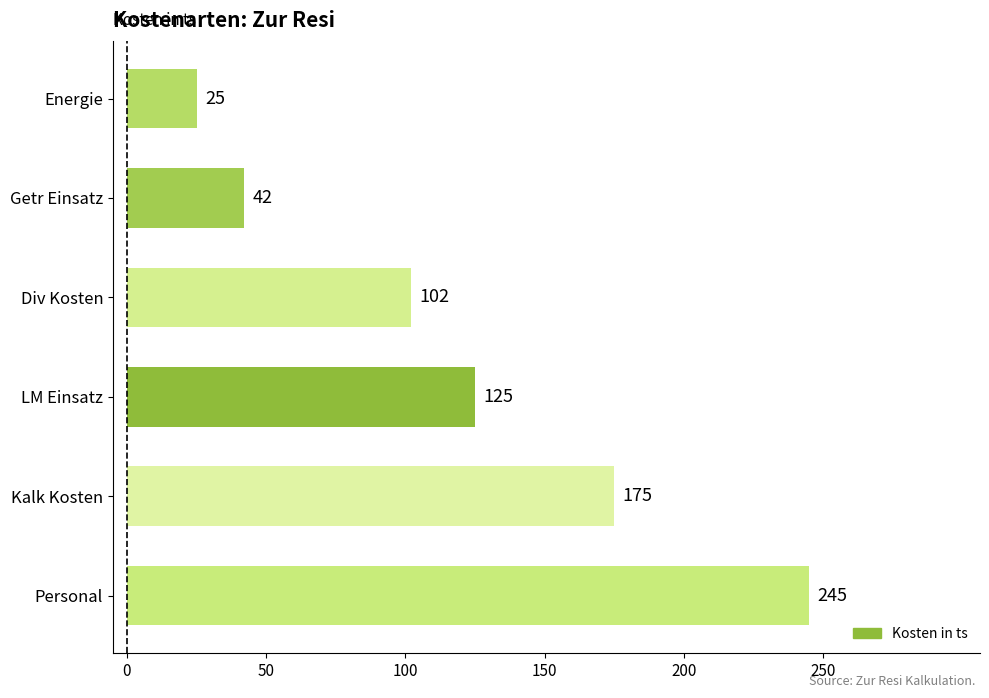

What is the difference between the values at Personal and Getr Einsatz?

203